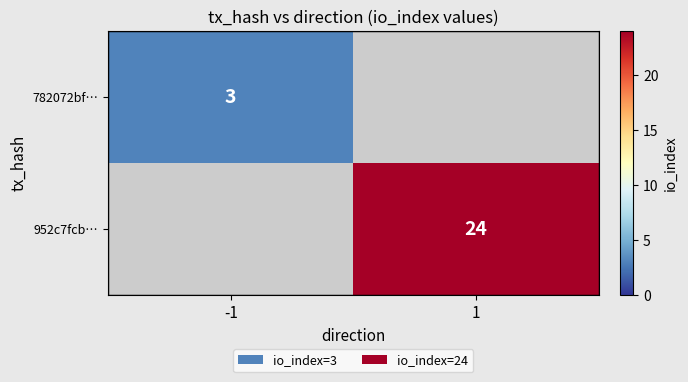

Between -1 and 1, which is larger?

1